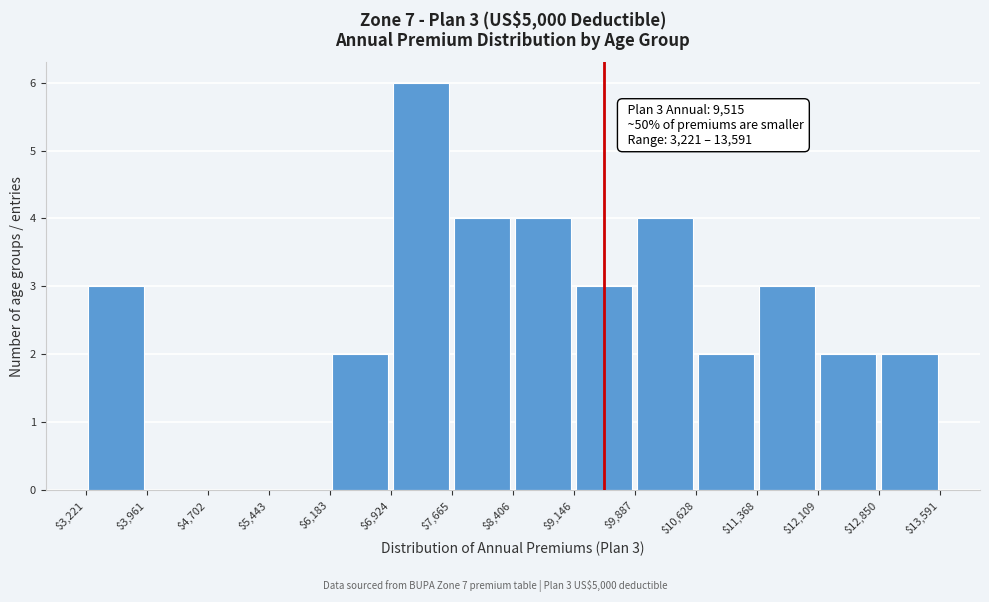

Which range on the x-axis has the tallest bar?

$6,924 to $7,665